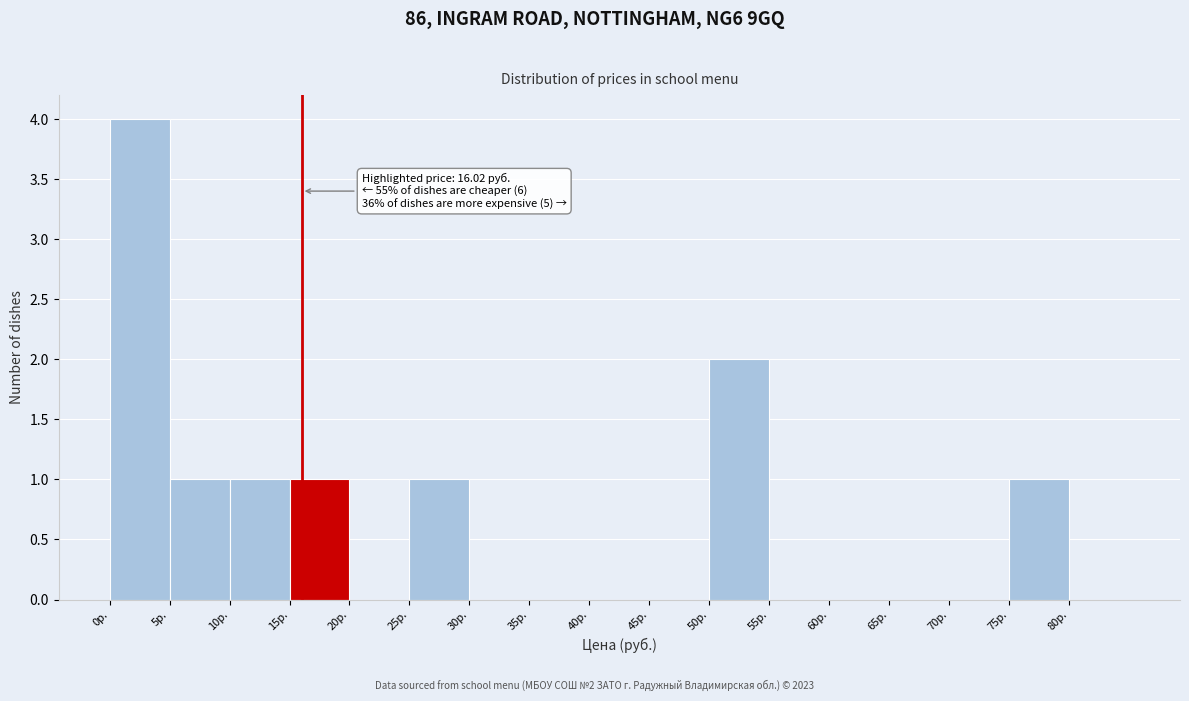

Over which range of the x-axis is the bar tallest?

0 to 5